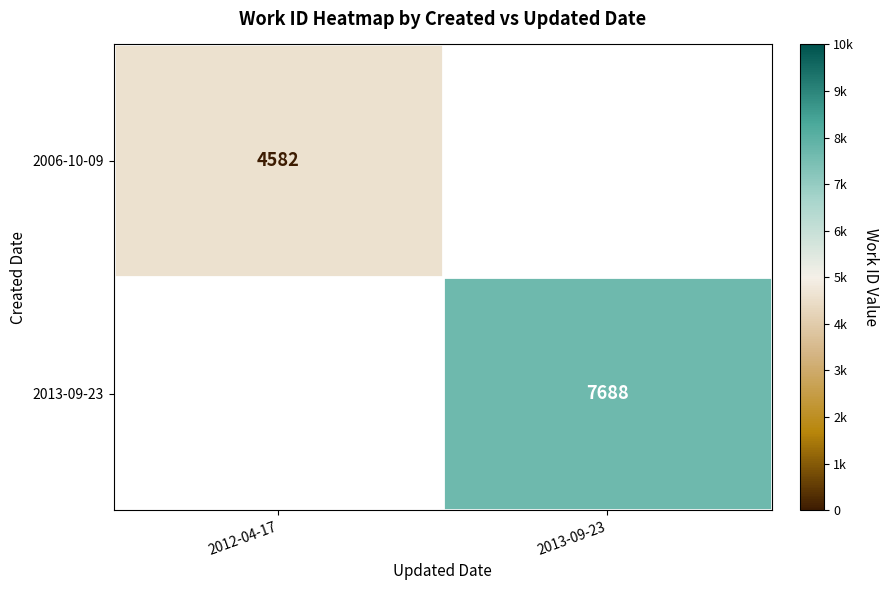

Is it true that 2006-10-09 equals 4582 at 2012-04-17?

True